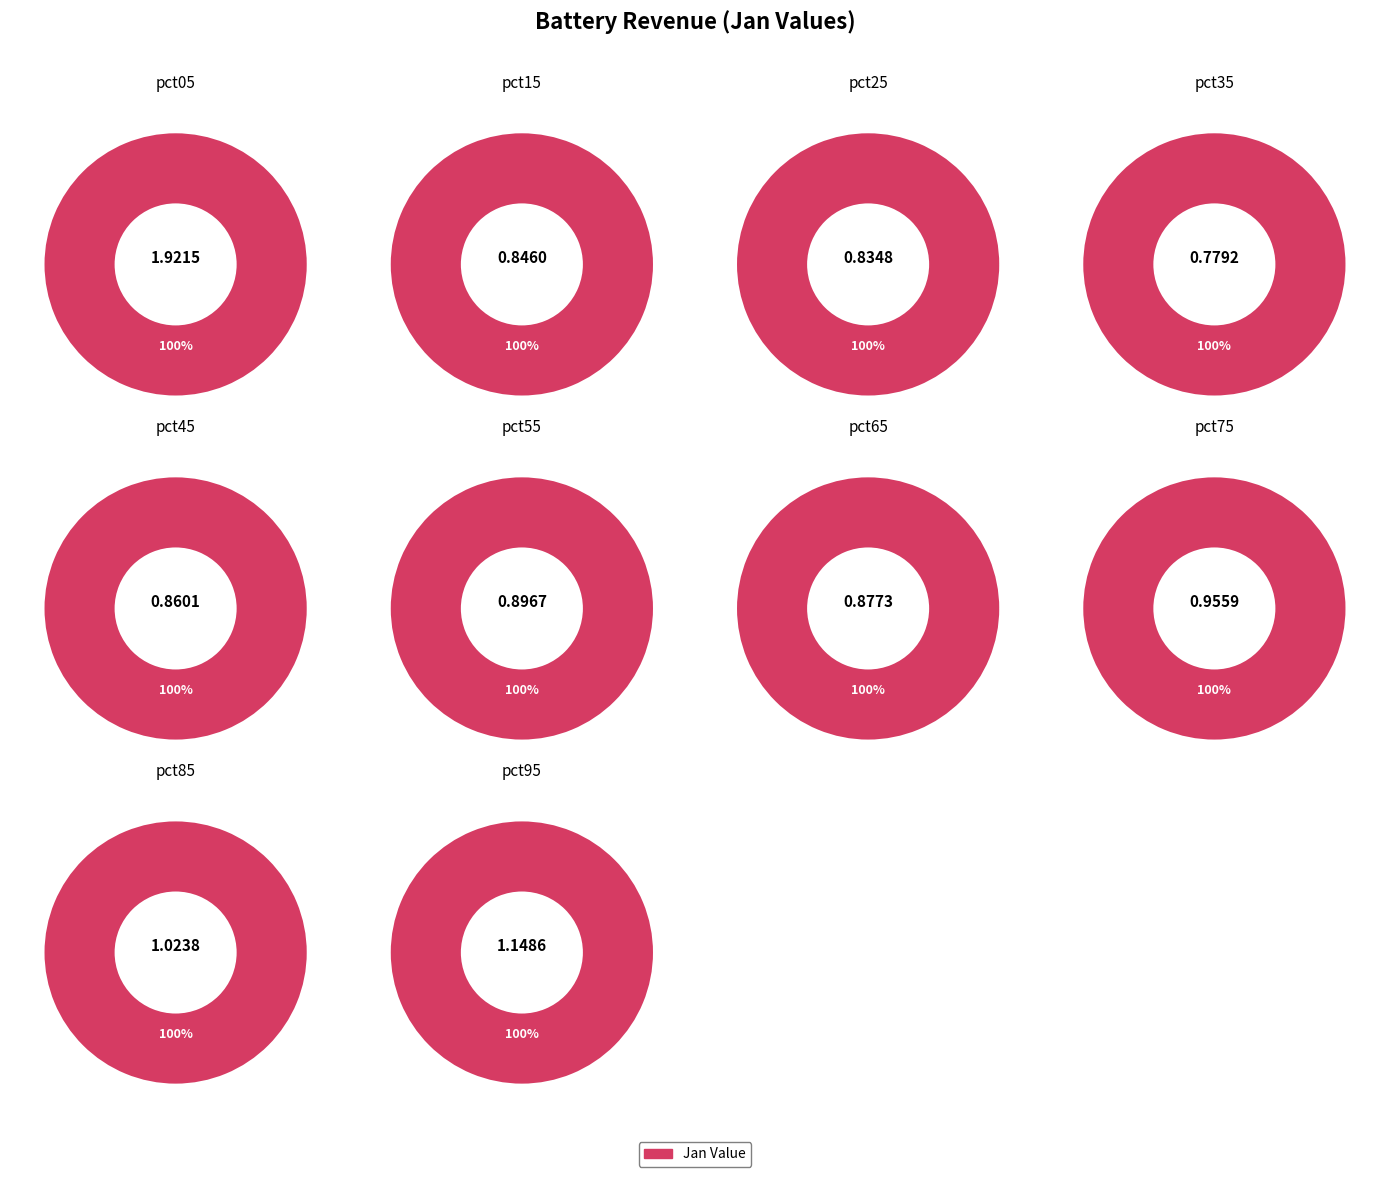

To the nearest percent, what portion does pct65 represent?

9%